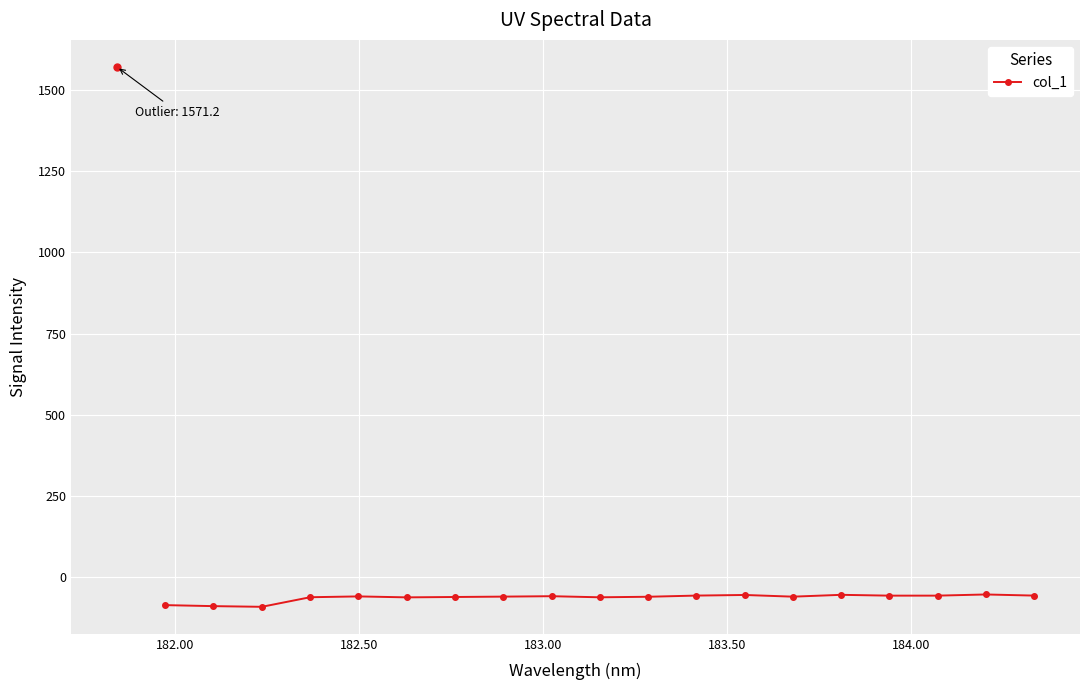

What is the value of the 19th point from the left?

-57.0